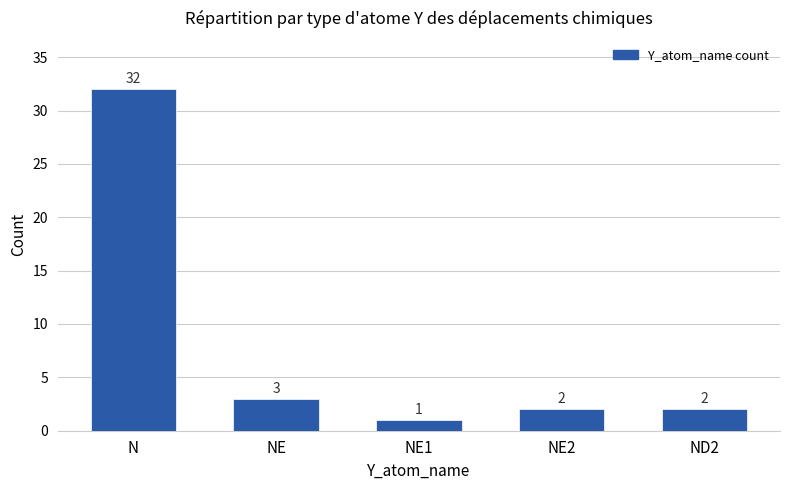

At which label does the data first exceed 2?

N